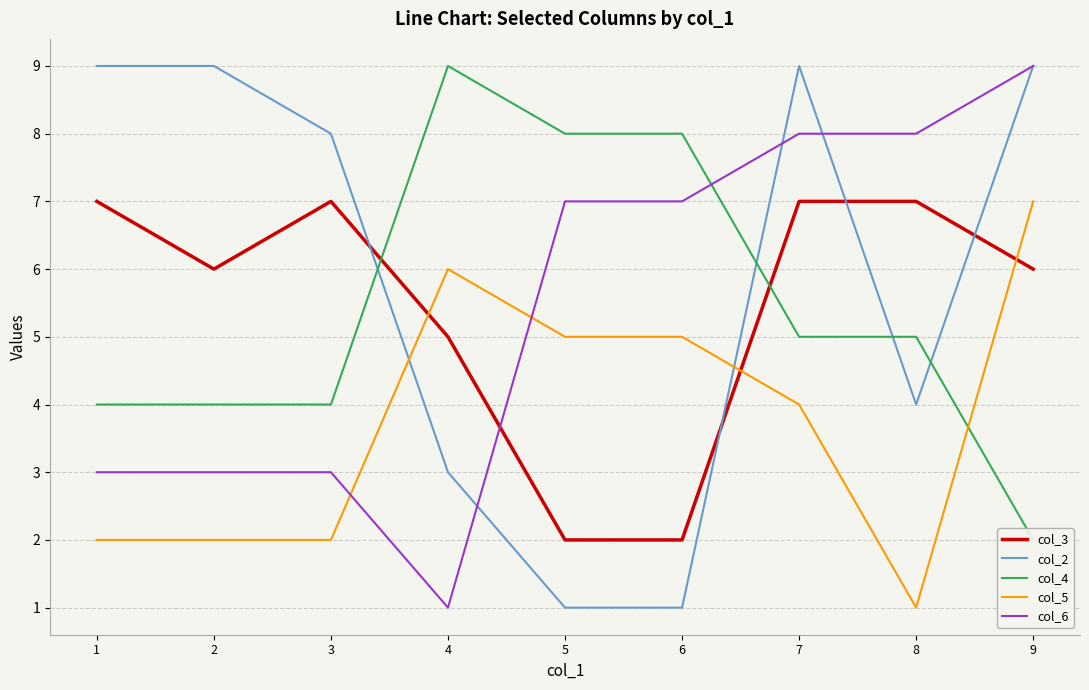

What is the difference between the maximum and minimum values in the col_3 series?

5